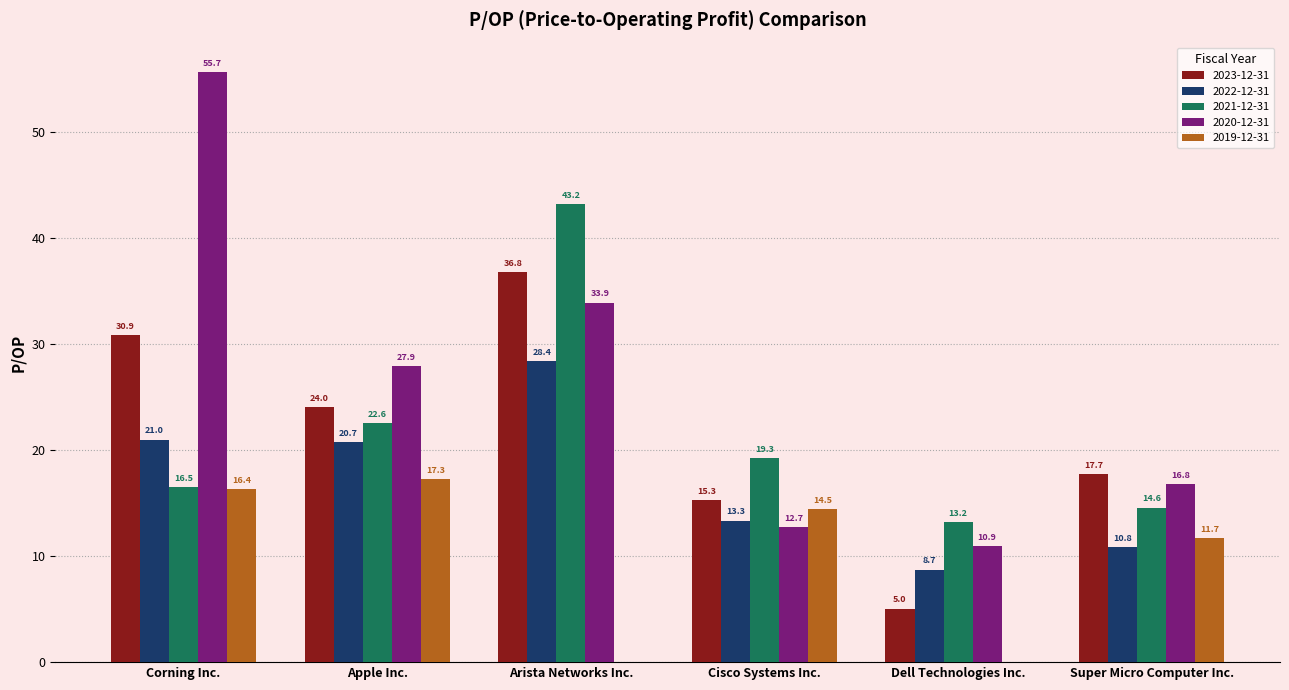

How many groups of bars are there?

6